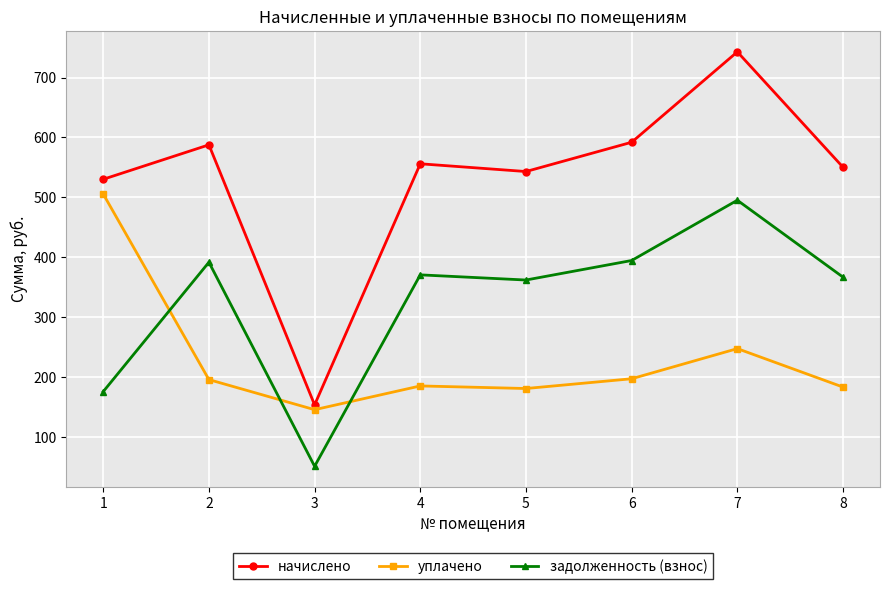

The уплачено series shows 181.1 at 5. True or false?

True